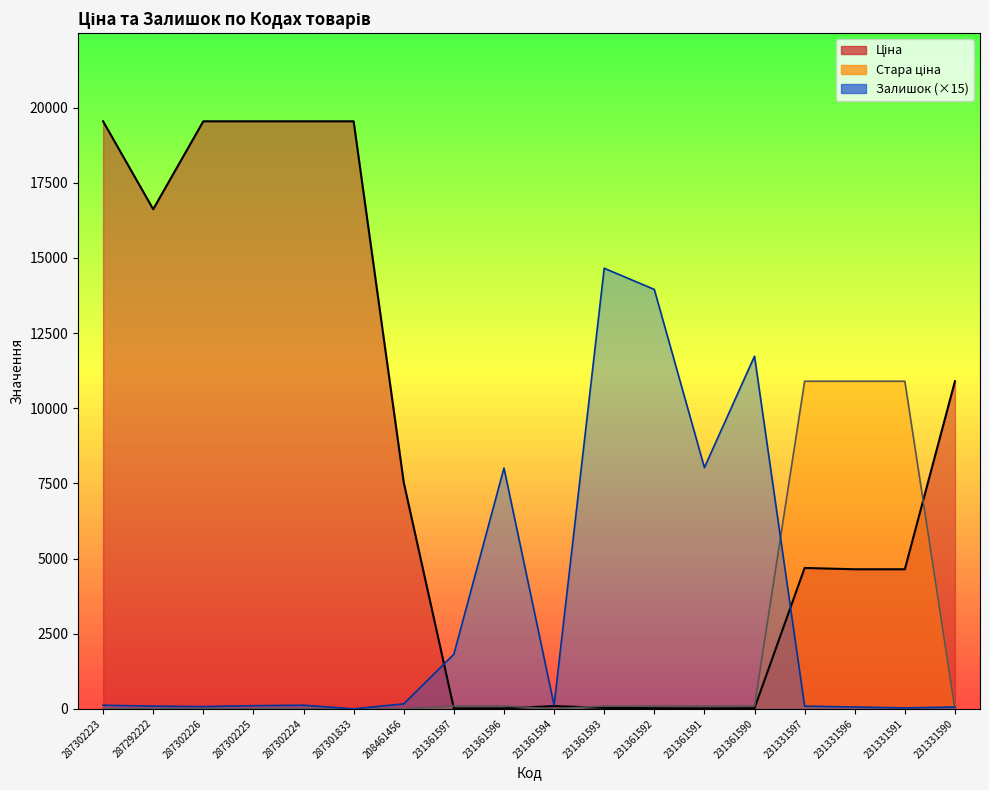

The Ціна series shows 4641.8 at 231331591. True or false?

True